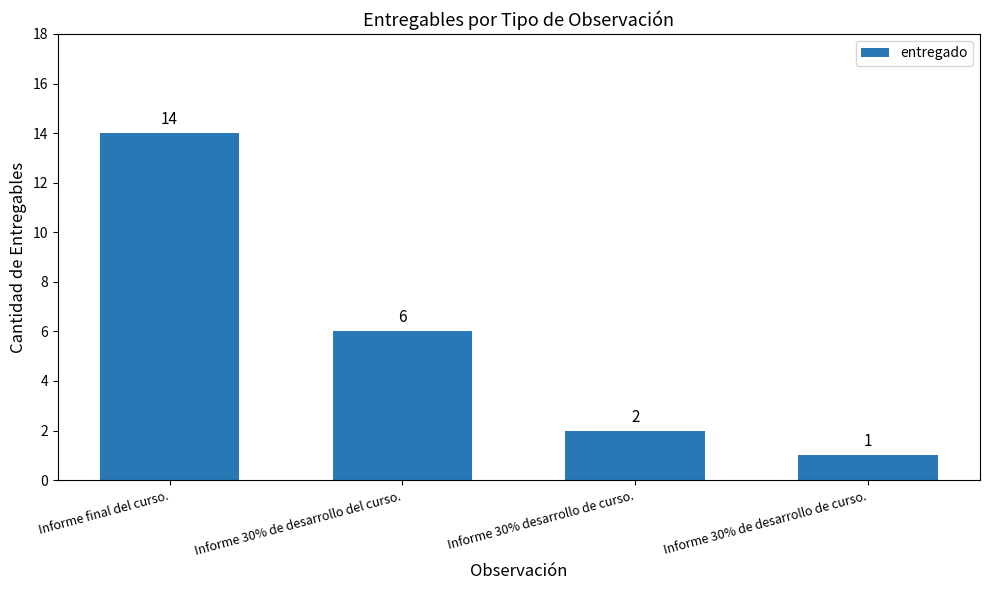

What position from the left is Informe 30% de desarrollo del curso.?

2